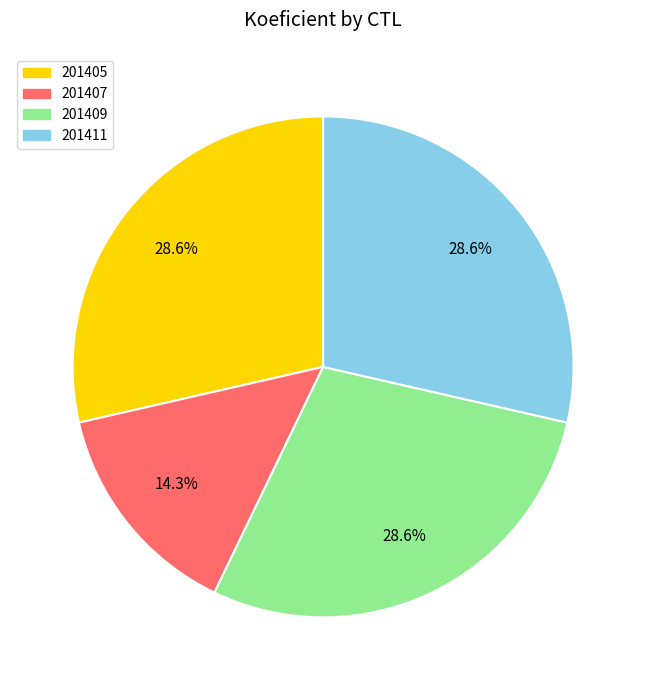

Do 201411 and 201407 together represent more than half of the pie?

No